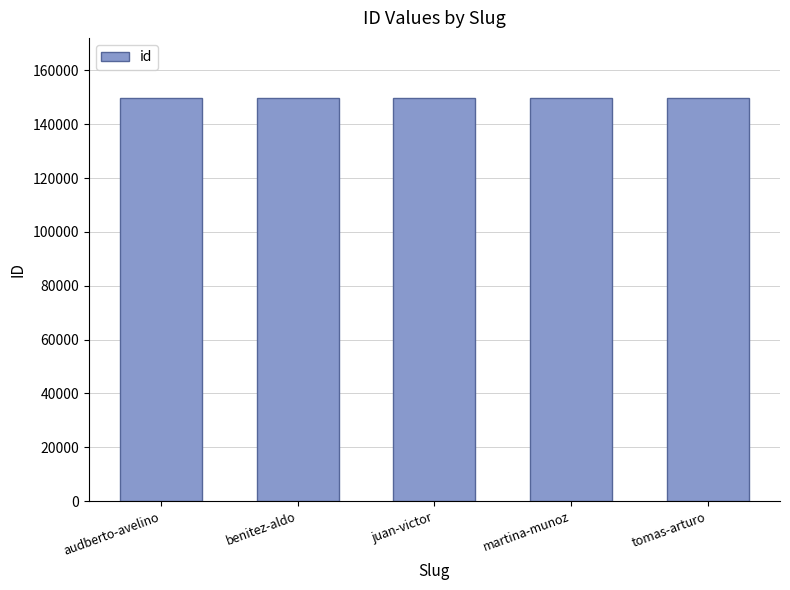

How many distinct data groups are displayed?

1